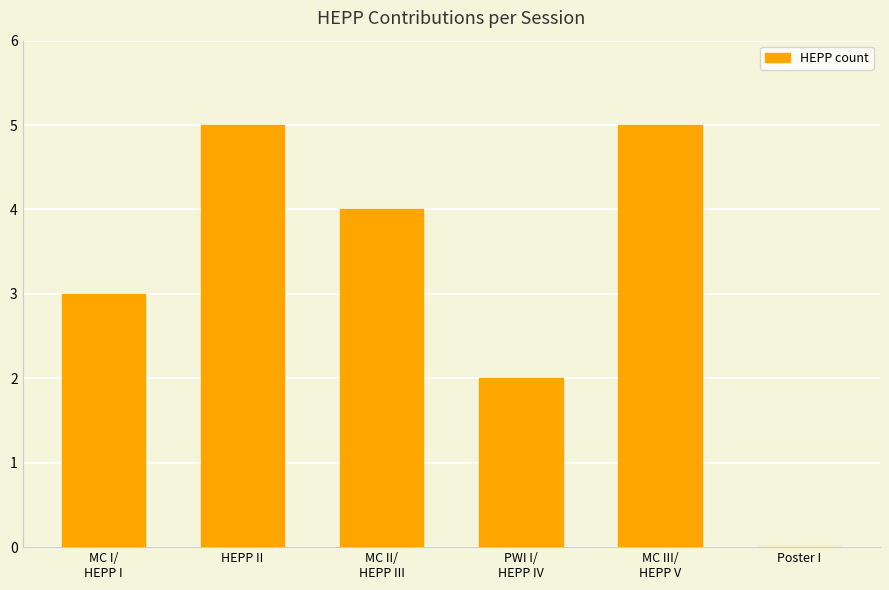

Count the values in the range 2 to 5.

5